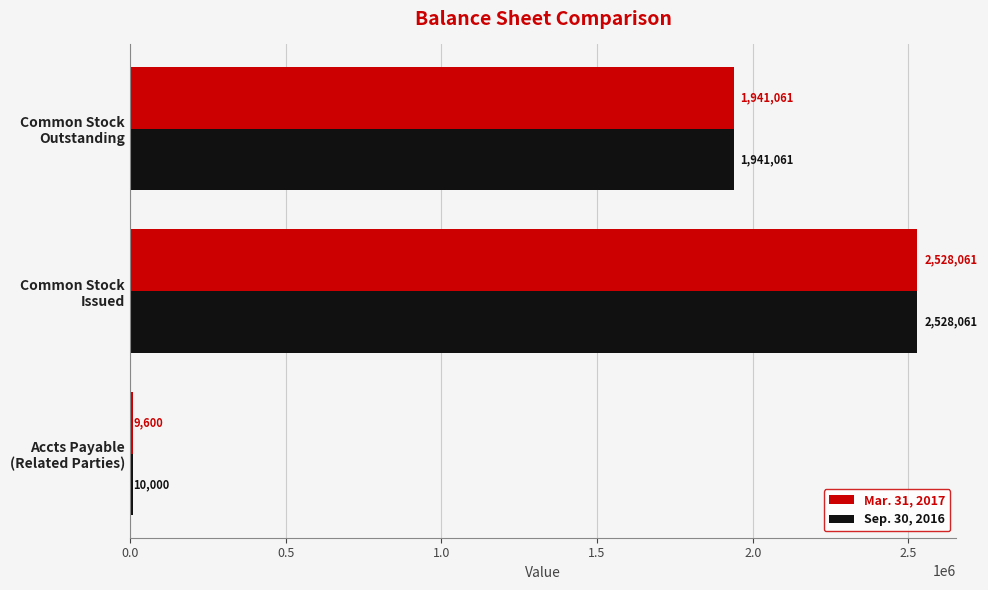

Count the Sep. 30, 2016 values in the range 10000 to 2528061.

3